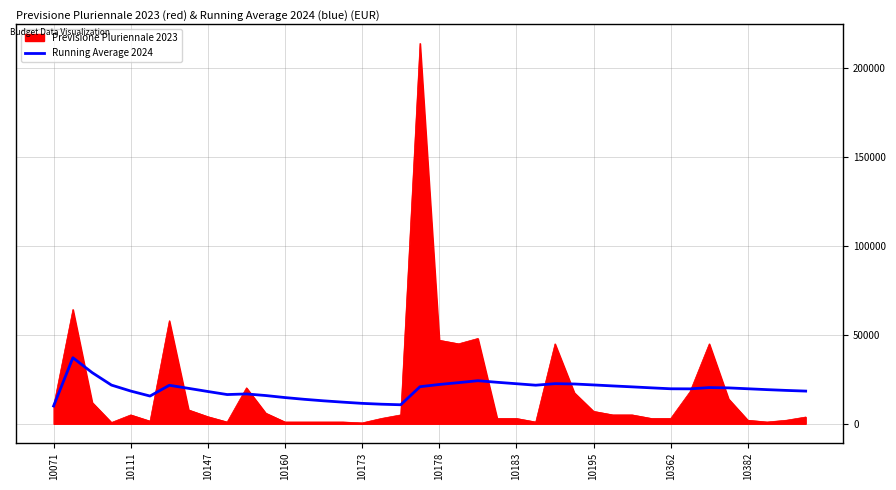

Which series has the largest range (max minus min)?

Previsione Pluriennale 2023